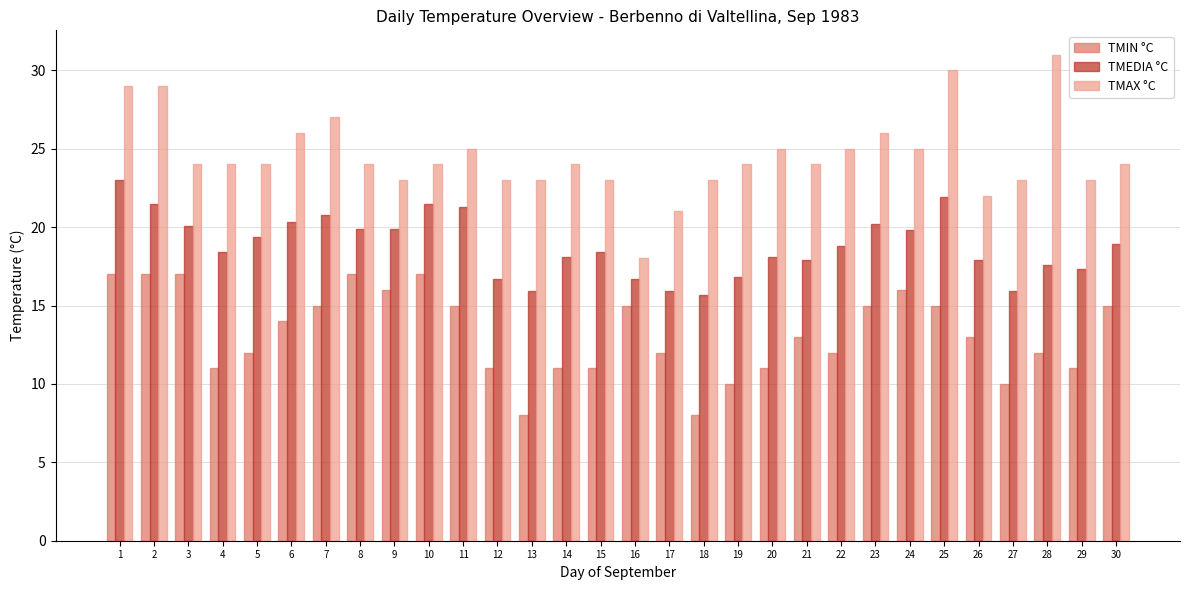

At which category does the chart reach its peak across all series?

28